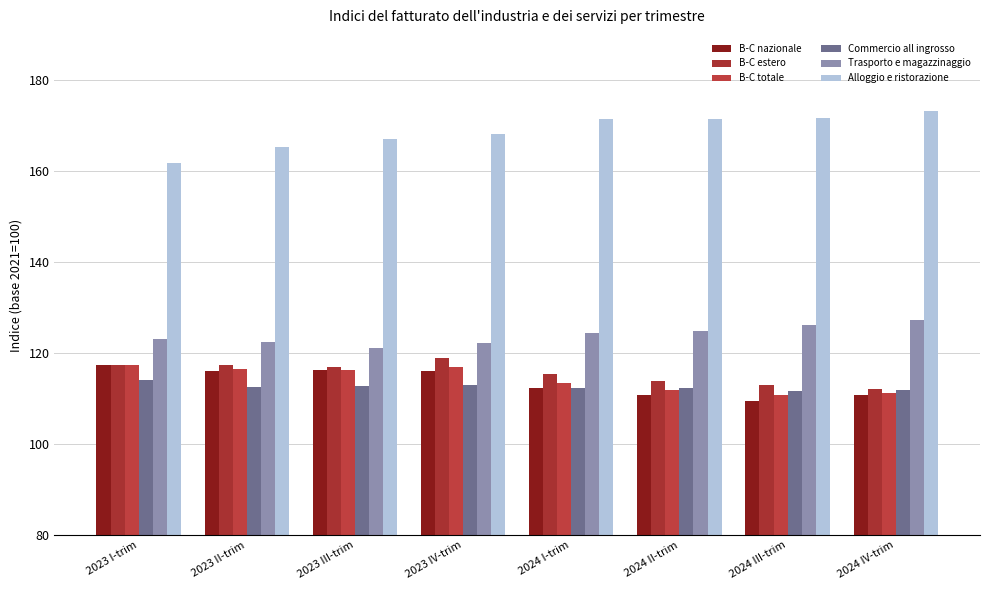

What is the total value across all series at 2024 II-trim?

745.5